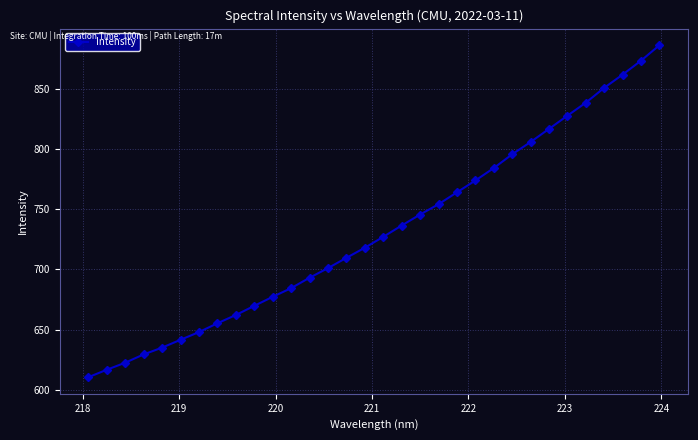

What is the minimum value shown in the chart?

610.4